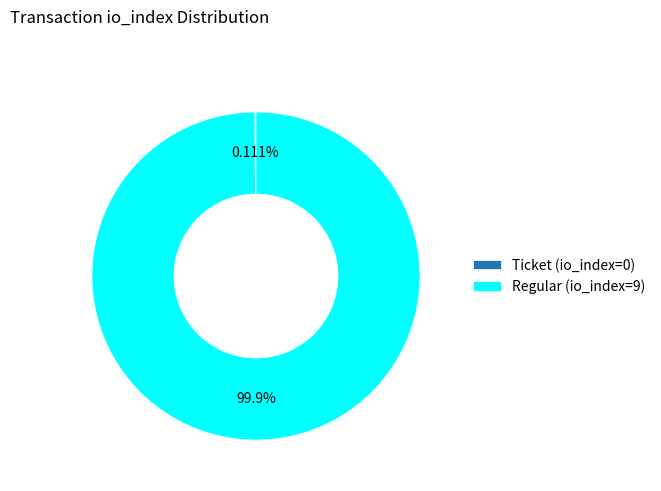

Which slice represents more than half of the pie?

Regular (io_index=9)